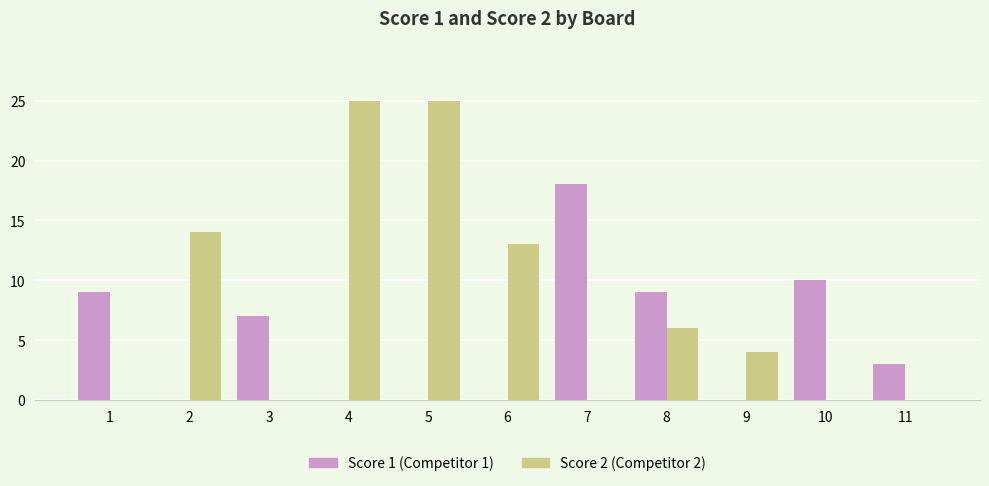

How many groups of bars are there?

11